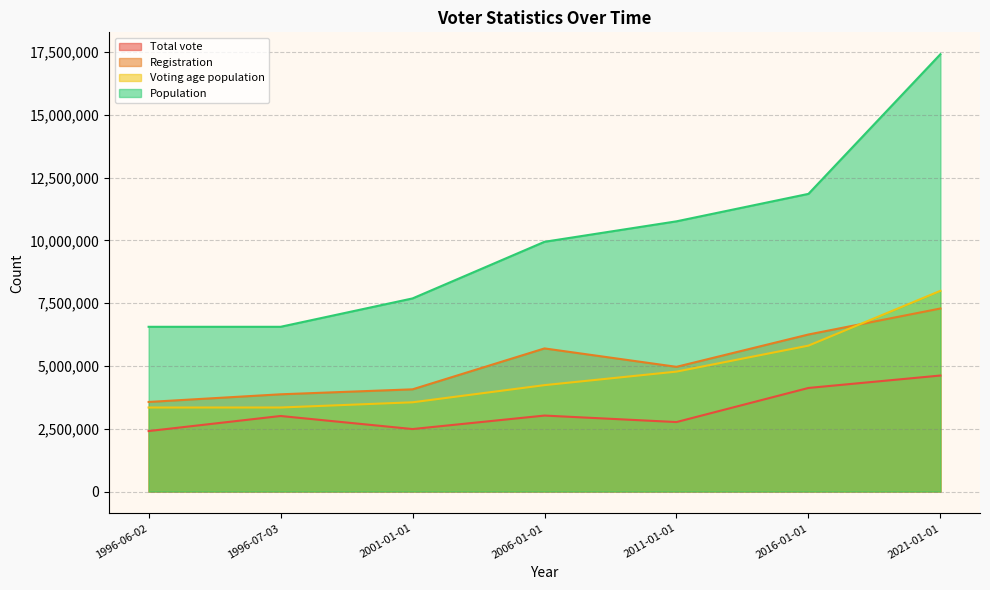

What position from the right is 1996-07-03?

6